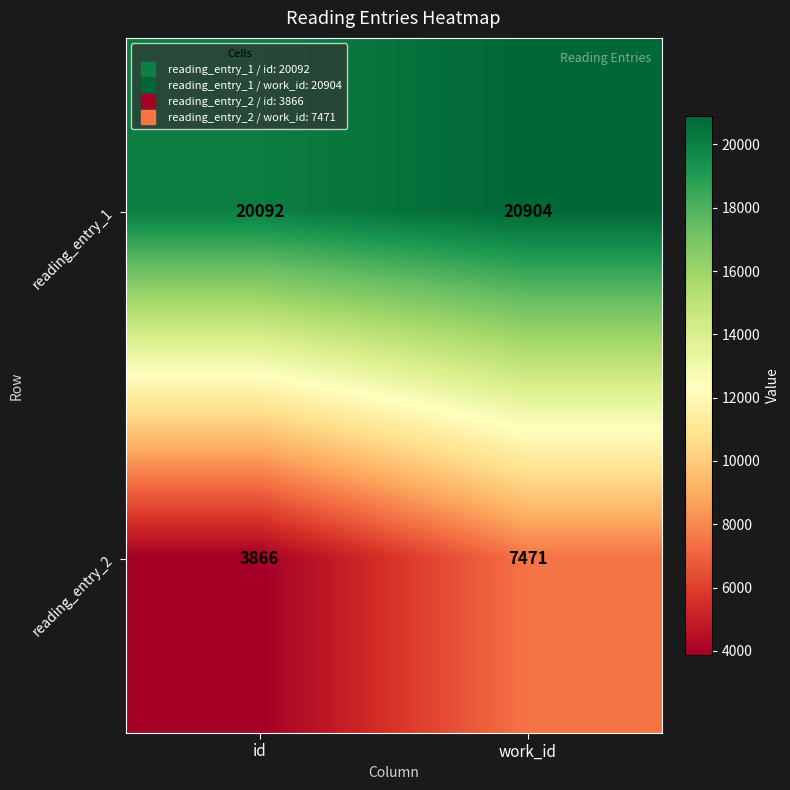

What is the average value of the reading_entry_1 series?

20498